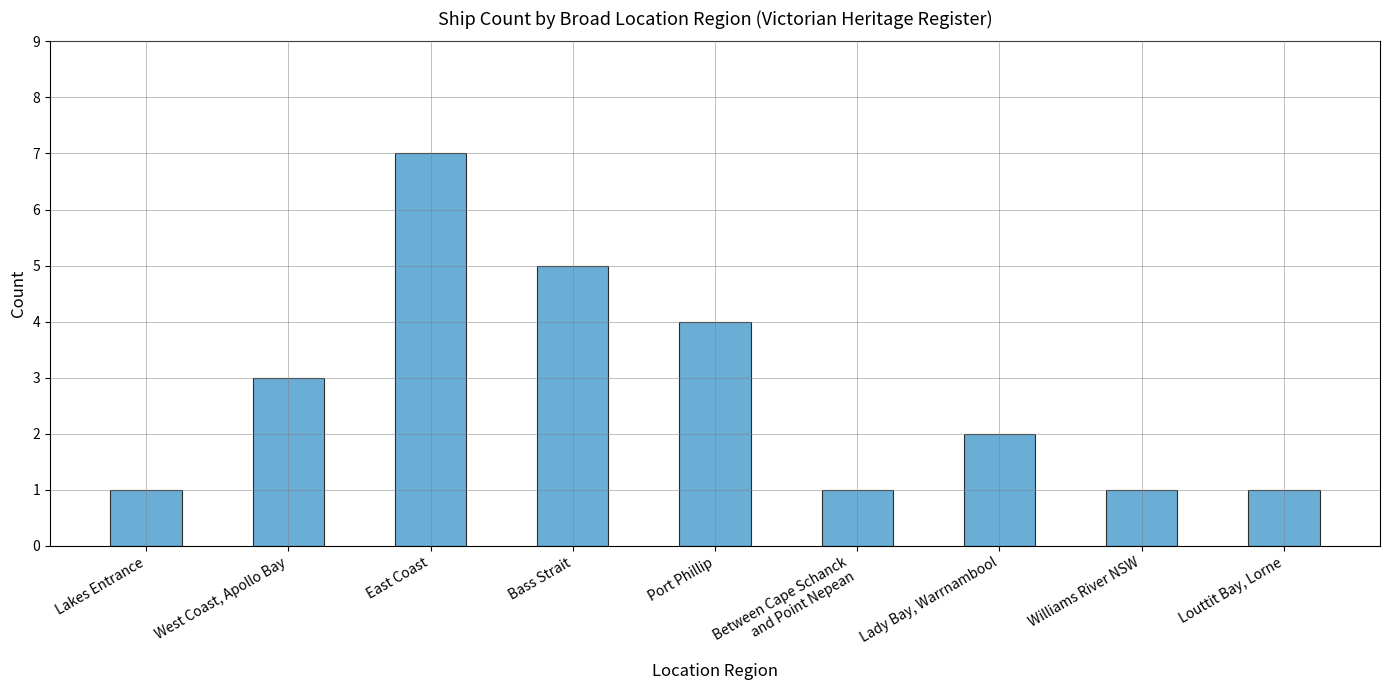

What is the sum of the values at East Coast and Louttit Bay, Lorne?

8